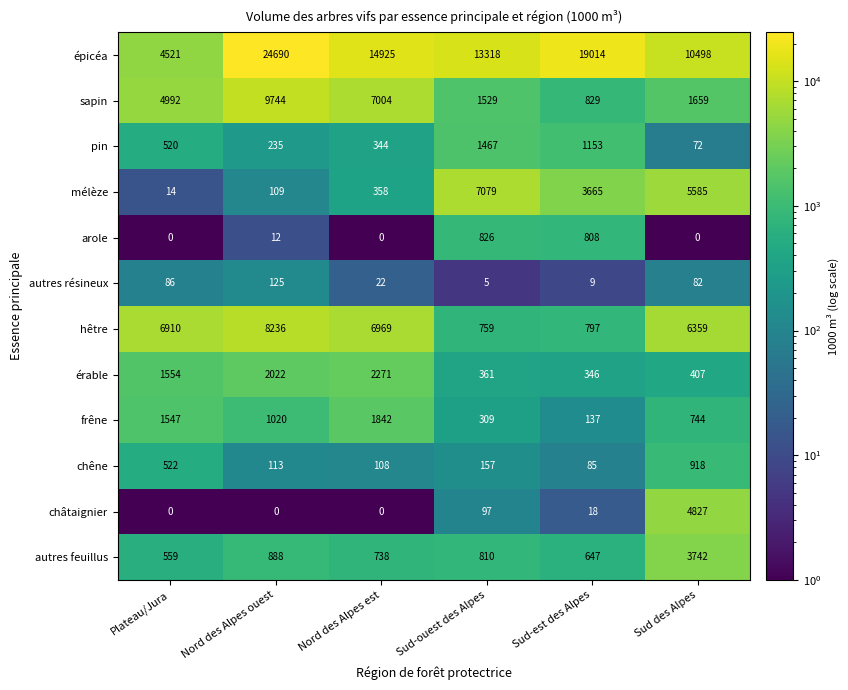

Which series has the largest total across all categories?

épicéa